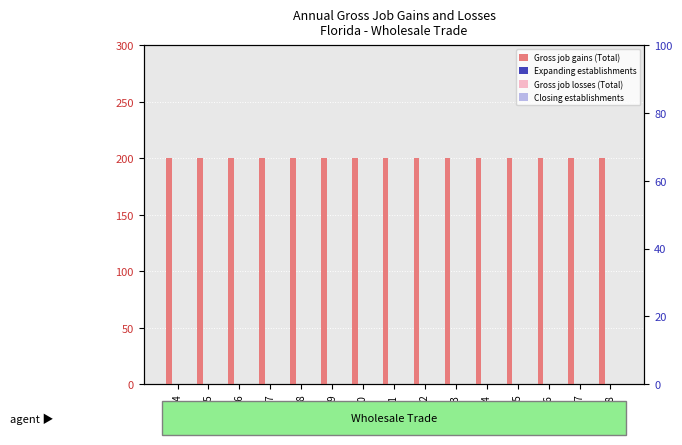

How many groups of bars are there?

15